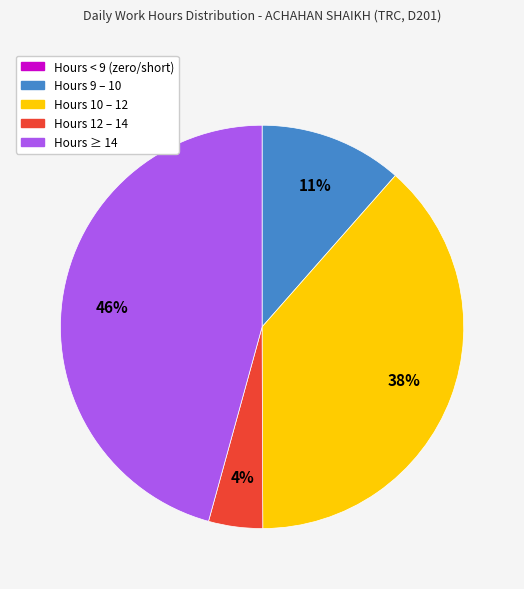

Which has a higher value, Hours 10 – 12 or Hours 12 – 14?

Hours 10 – 12